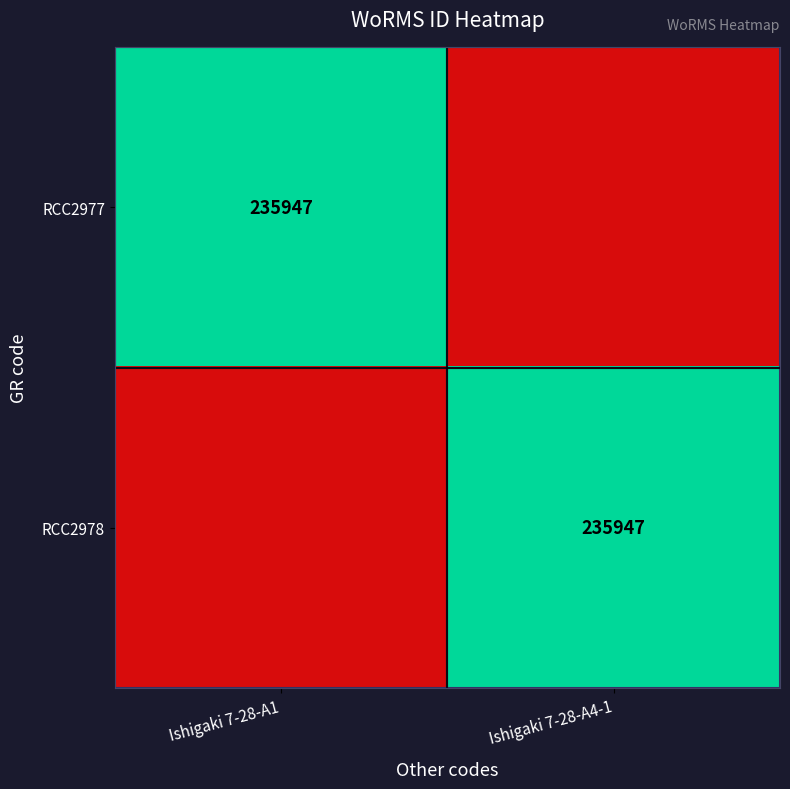

True or false: RCC2977 has a value of 365329 at Ishigaki 7-28-A1.

False